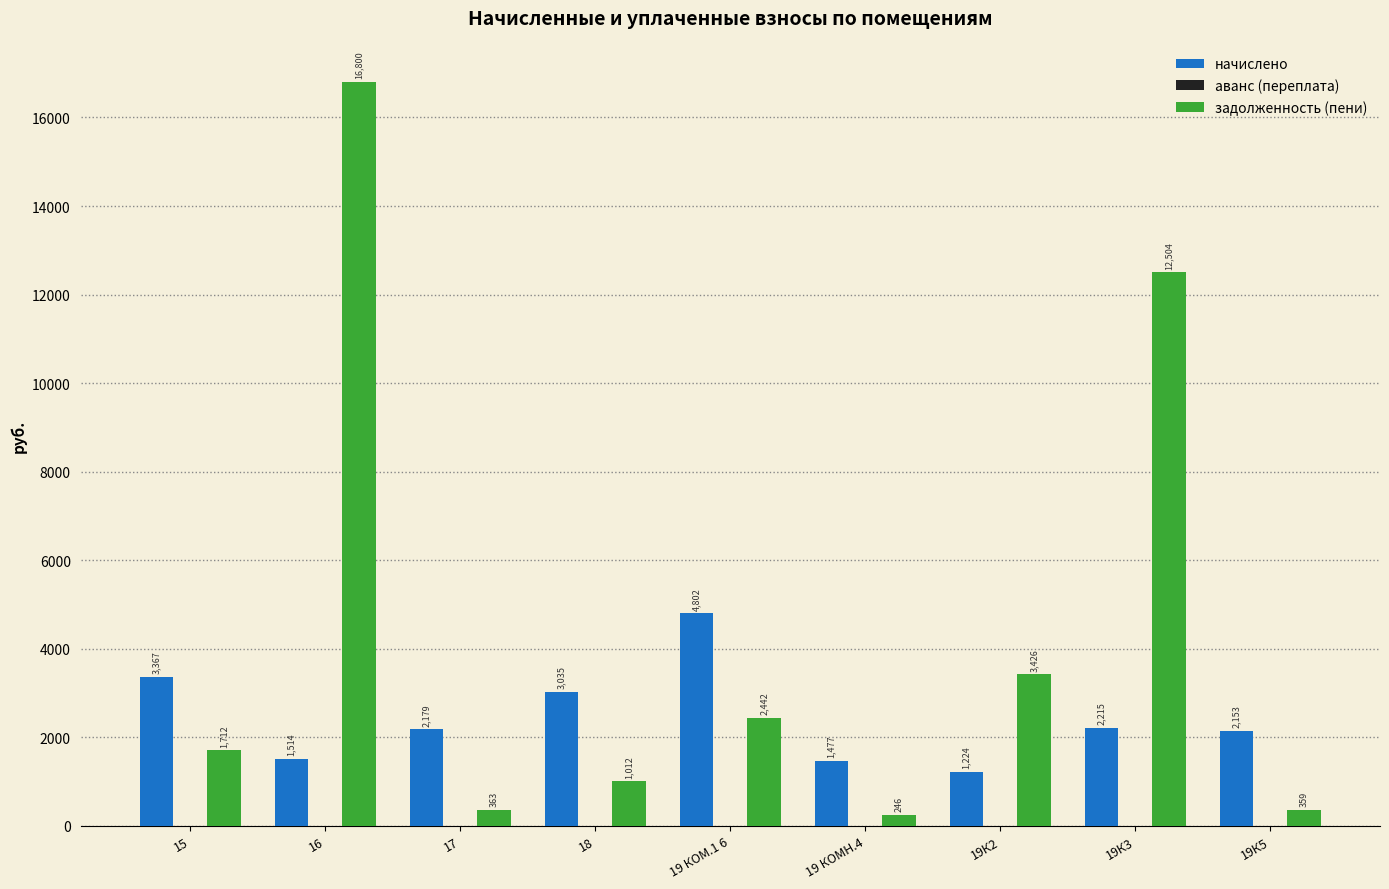

Rank the series by their average value, from highest to lowest.

задолженность (пени), начислено